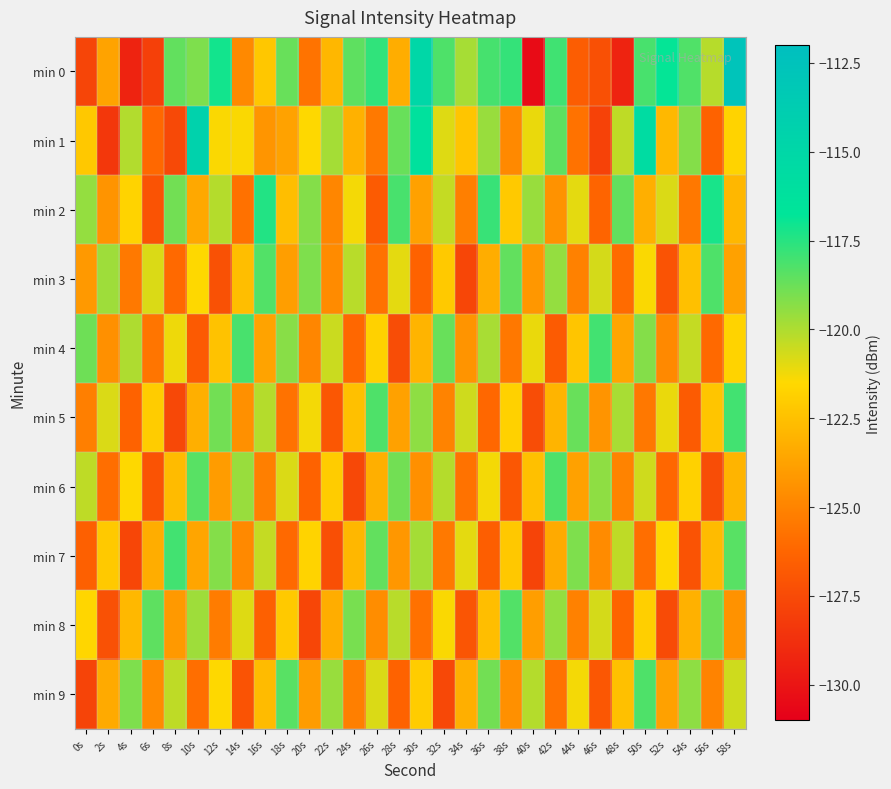

What is the total value across all series at 54s?

-1223.9